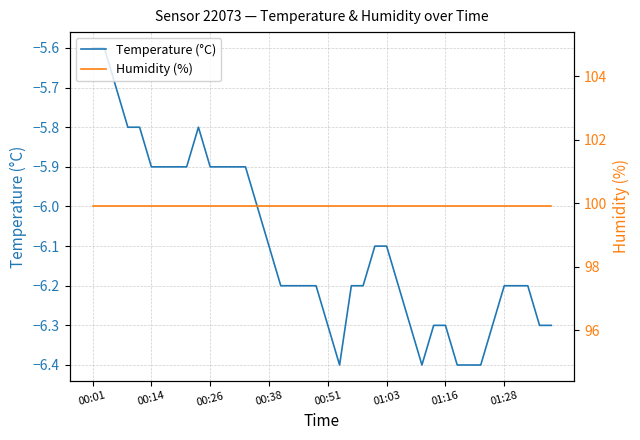

True or false: Temperature (°C) and Humidity (%) cross at least once.

False